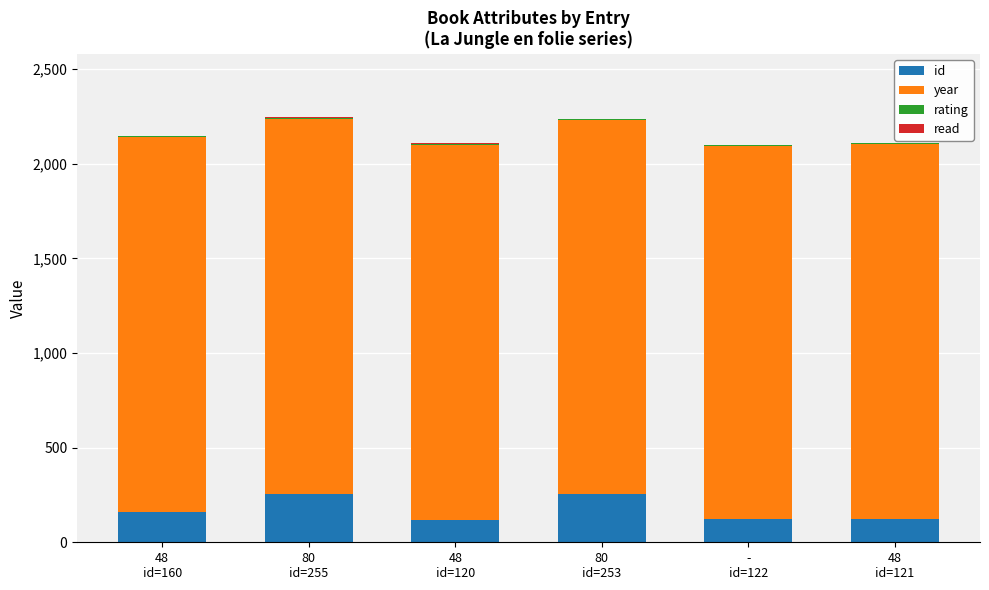

What is the maximum value for id?

255